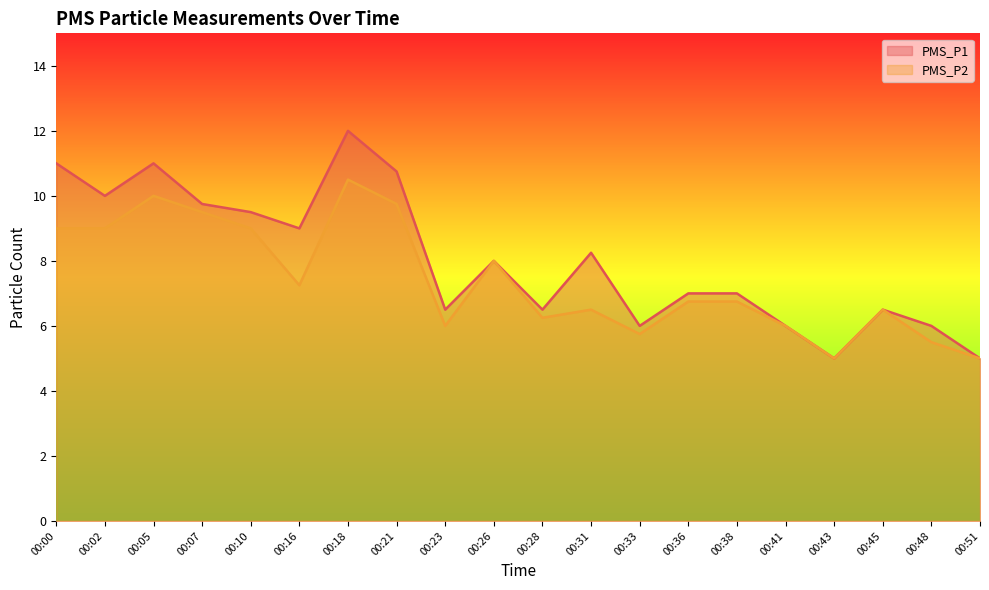

The PMS_P2 series shows 4.5 at 00:38. True or false?

False